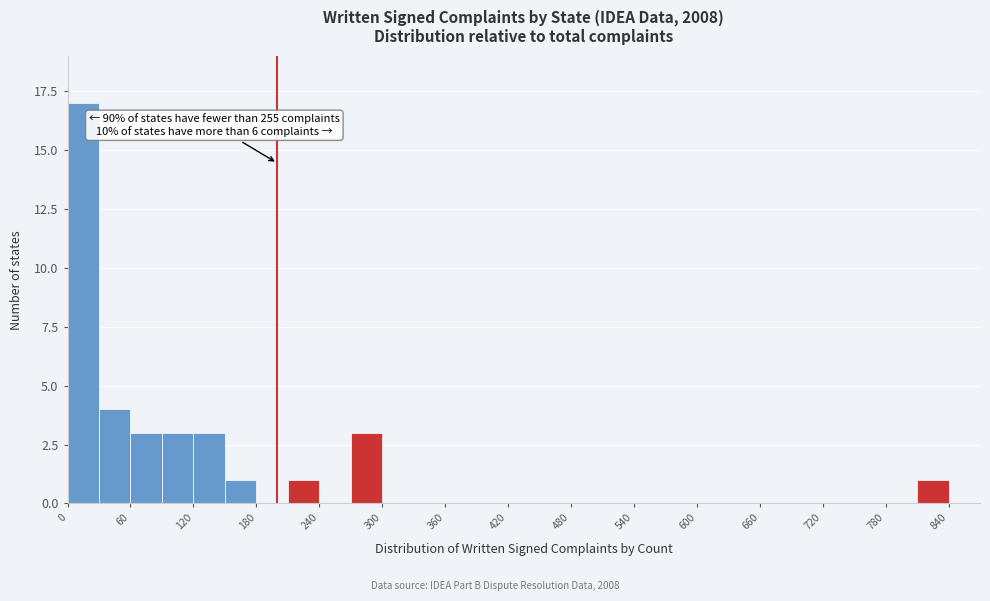

Read against the x-axis, roughly where is the centre of the tallest bar?

20